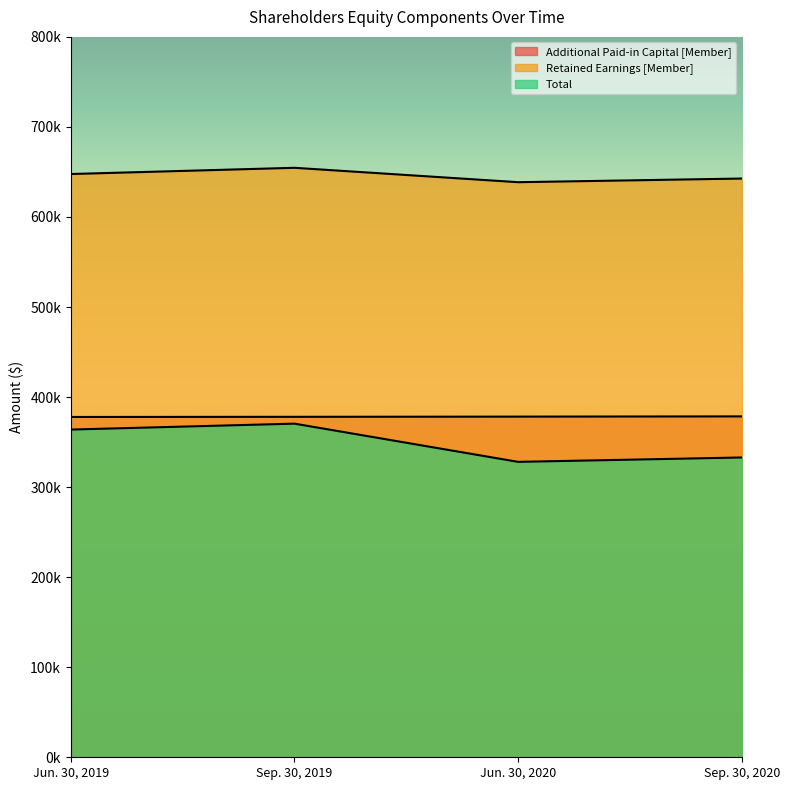

What are all the series names shown in the legend?

Additional Paid-in Capital [Member], Retained Earnings [Member], Total